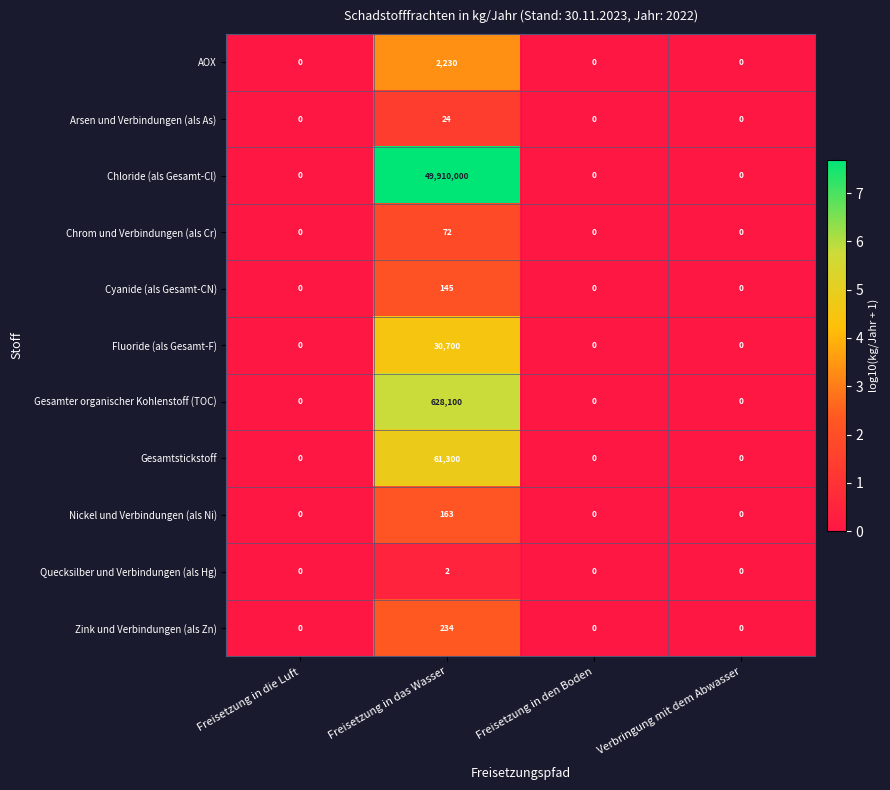

Rank the series by their maximum value, from lowest to highest.

Quecksilber und Verbindungen (als Hg), Arsen und Verbindungen (als As), Chrom und Verbindungen (als Cr), Cyanide (als Gesamt-CN), Nickel und Verbindungen (als Ni), Zink und Verbindungen (als Zn), AOX, Fluoride (als Gesamt-F), Gesamtstickstoff, Gesamter organischer Kohlenstoff (TOC), Chloride (als Gesamt-Cl)